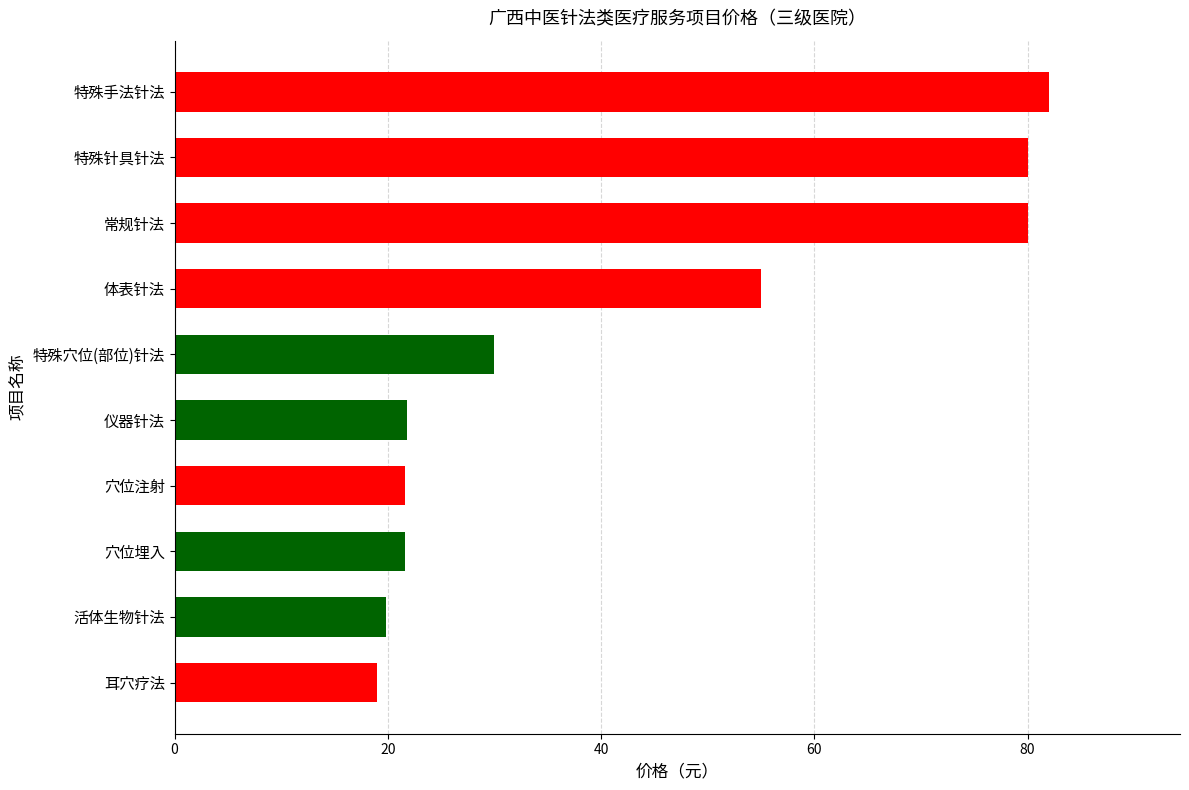

Where is the data nearest to the value 50?

体表针法